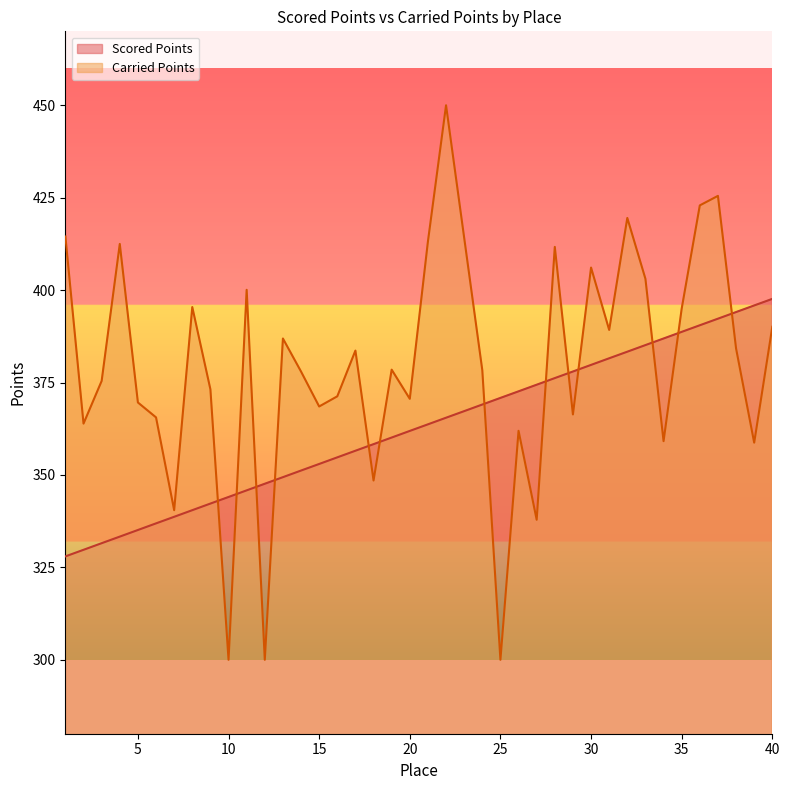

What is the spread (max minus min) of values at 34?

27.8